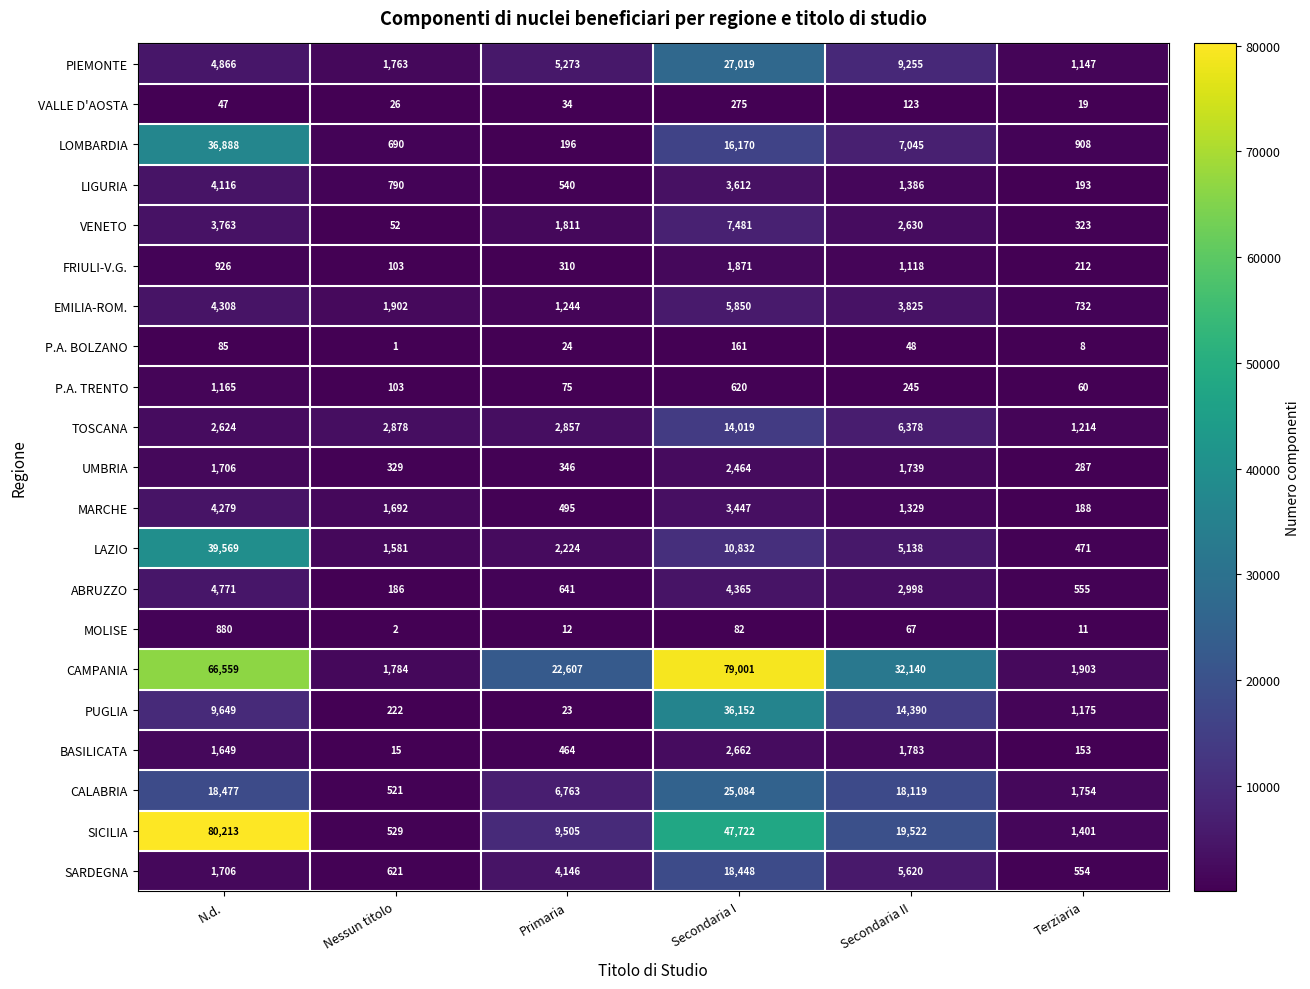

What is the difference between the maximum and minimum values in the FRIULI-V.G. series?

1768